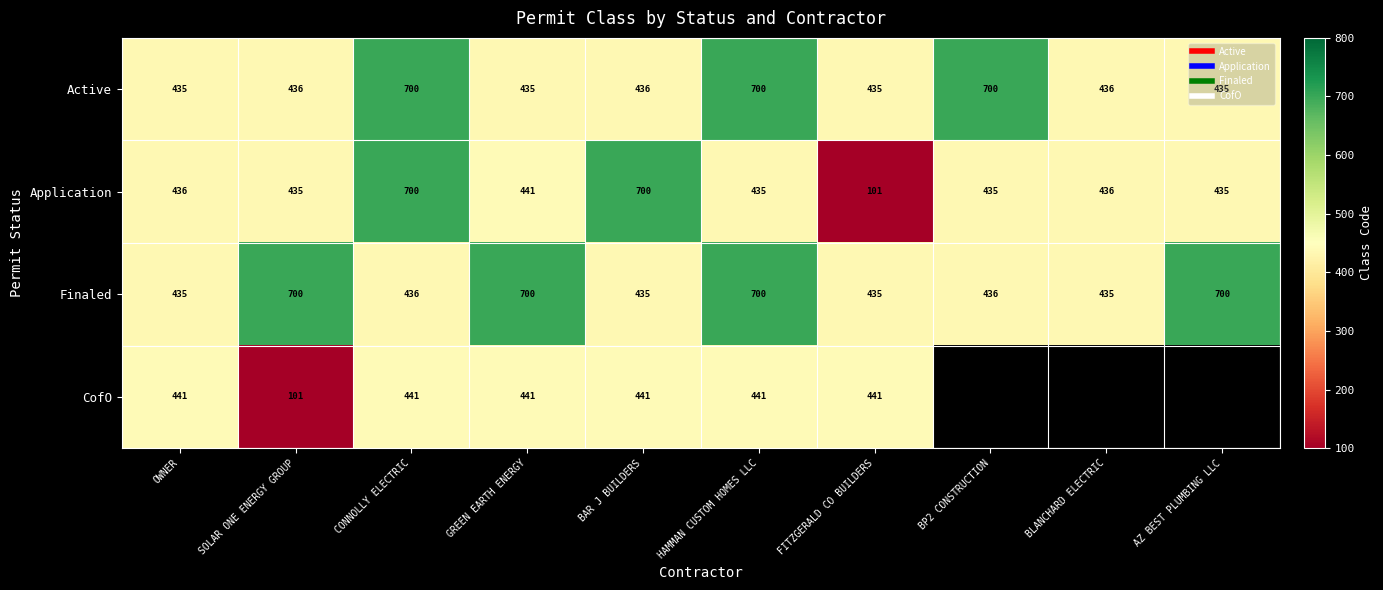

What is the greatest value displayed?

700.0